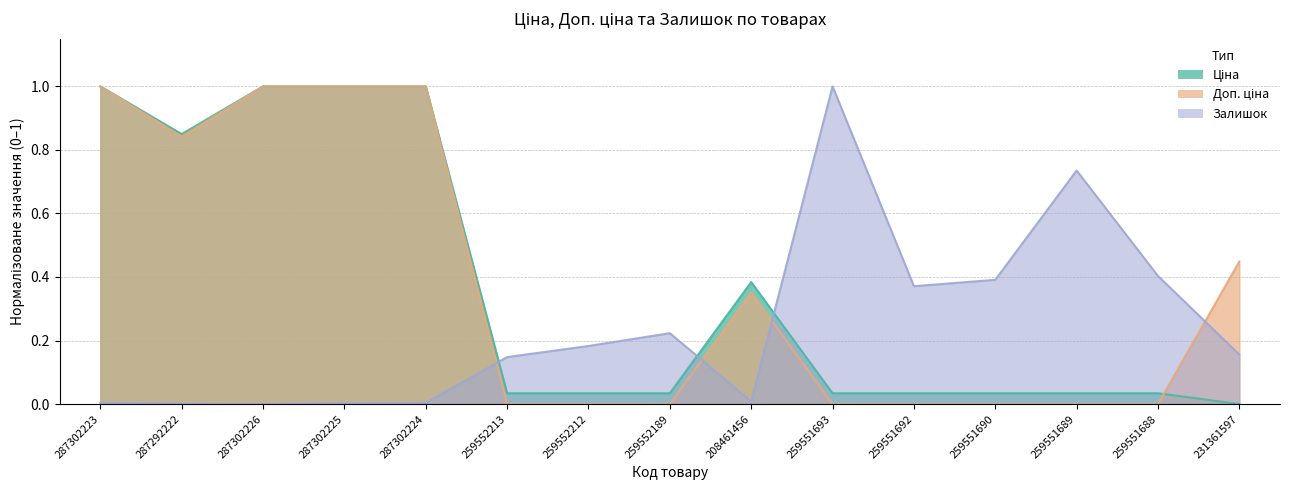

What is the average value of the Ціна series?

0.4